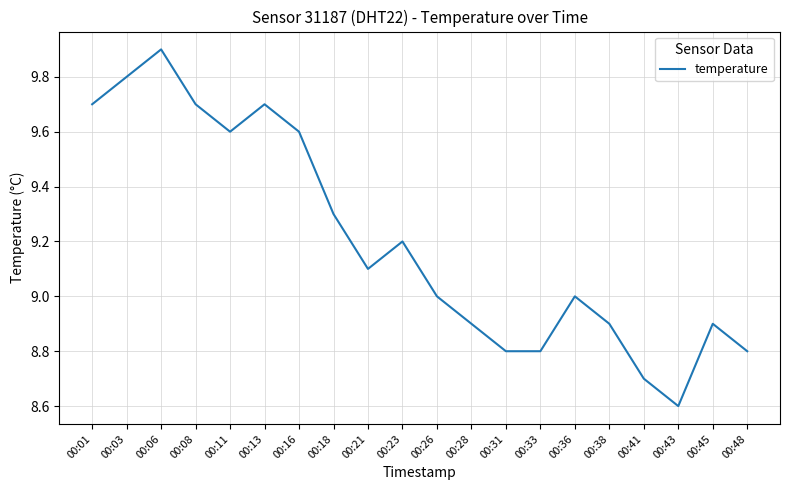

What is the difference between the maximum and minimum values?

1.3